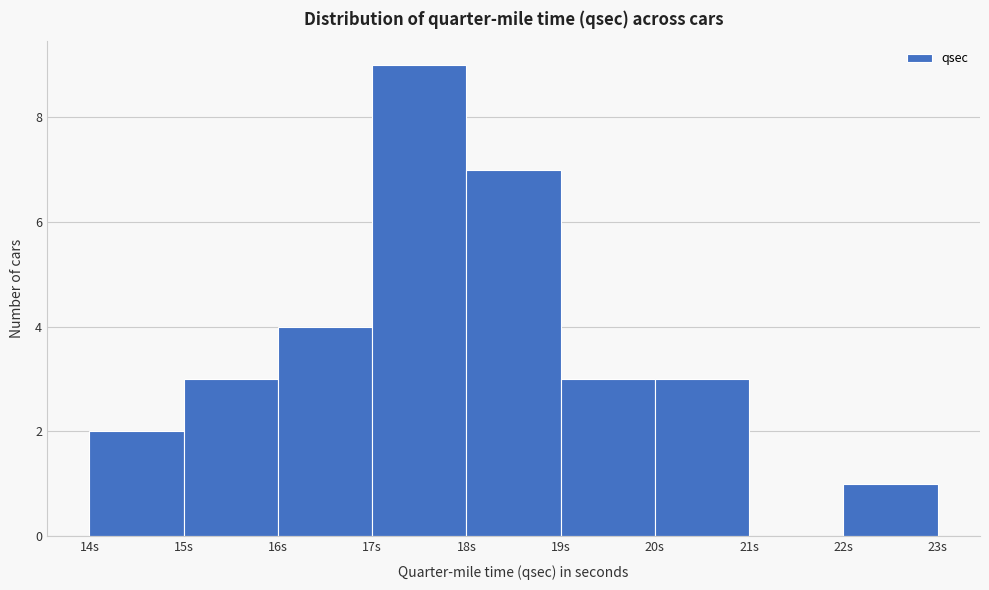

Reading left to right, transcribe this chart: for each bar, give the range it covers on the x-axis and its height. The values are not printed on the chart, so give them approximately, as read against the axis.

14 to 15: 2
15 to 16: 3
16 to 17: 4
17 to 18: 9
18 to 19: 7
19 to 20: 3
20 to 21: 3
21 to 22: 0
22 to 23: 1